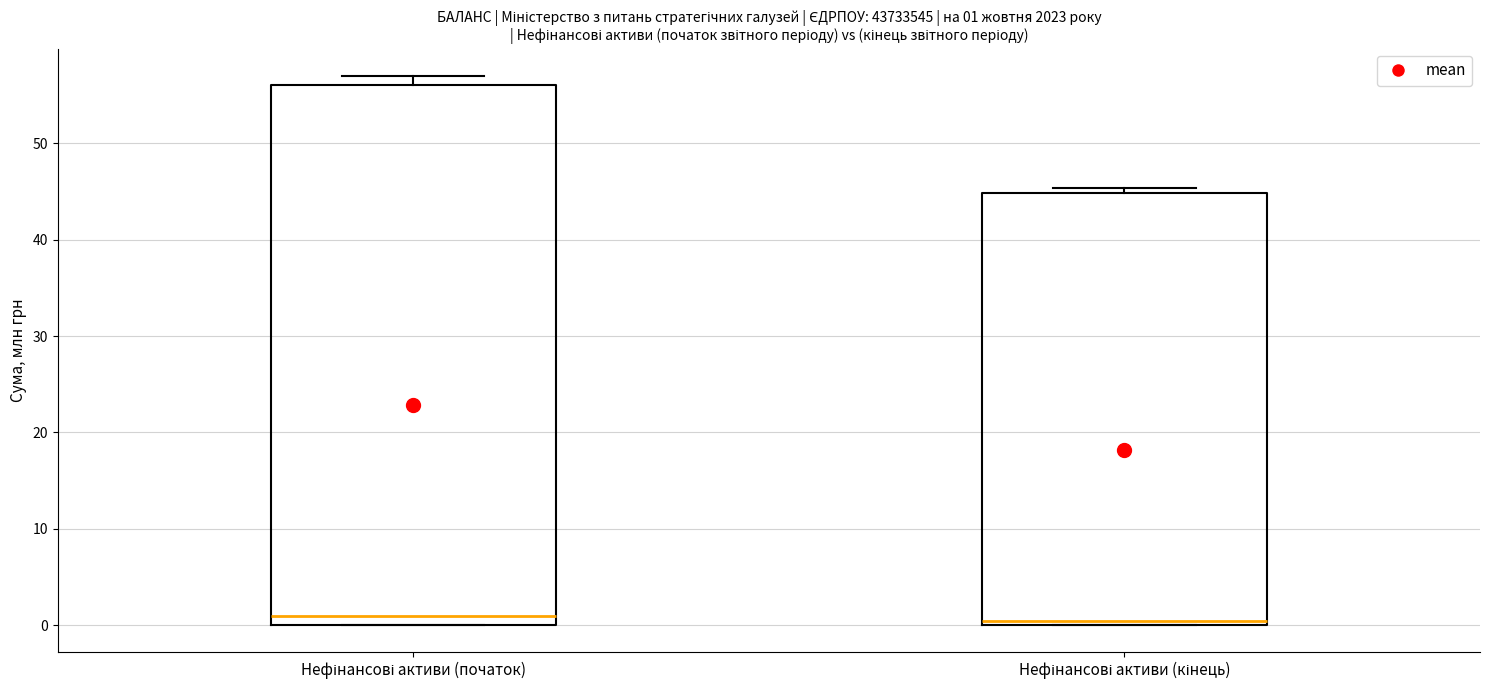

Which box is the tallest, from its lower edge to its upper edge?

Нефінансові активи (початок)